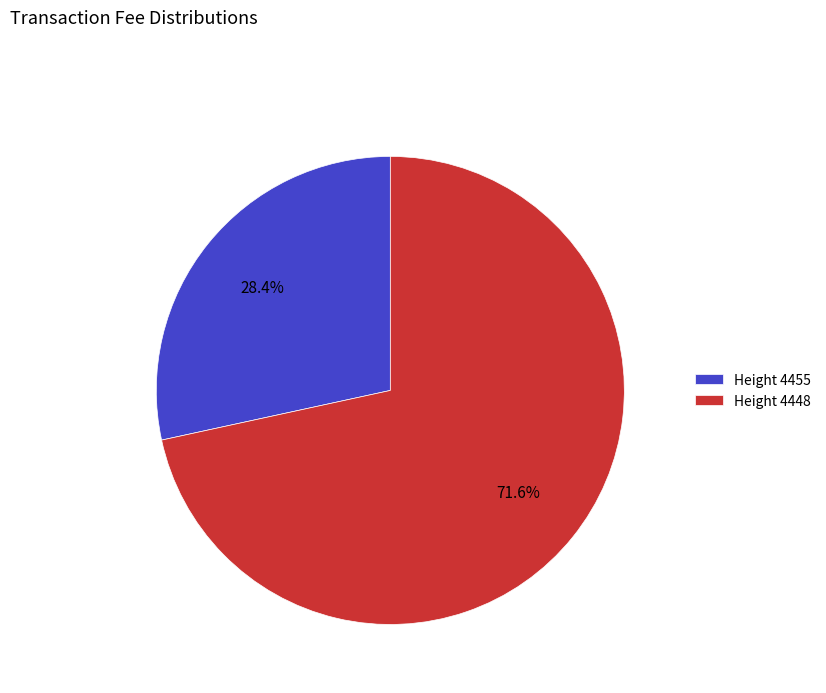

Between Height 4448 and Height 4455, which is larger?

Height 4448